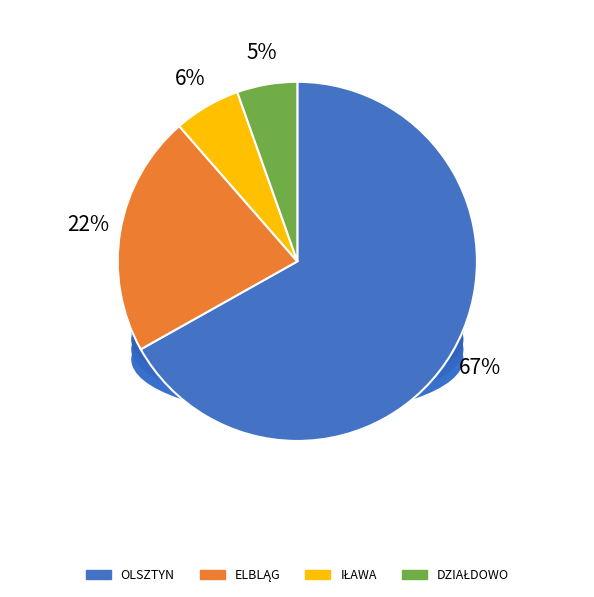

Count the number of slices in the pie.

4